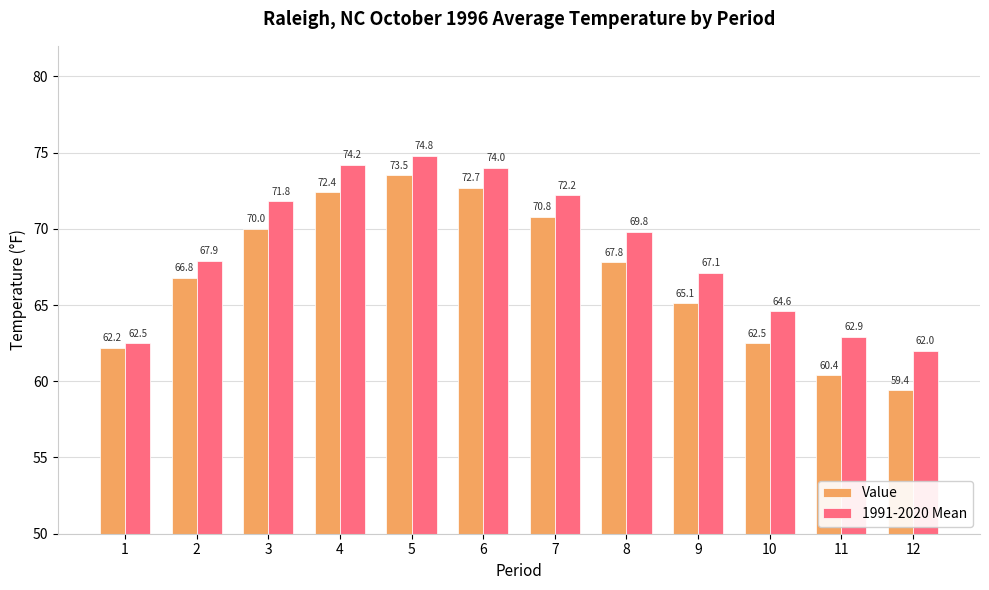

Reading right to left, extract all data points from this chart.

Value: 59.4	60.4	62.5	65.1	67.8	70.8	72.7	73.5	72.4	70.0	66.8	62.2
1991-2020 Mean: 62.0	62.9	64.6	67.1	69.8	72.2	74.0	74.8	74.2	71.8	67.9	62.5